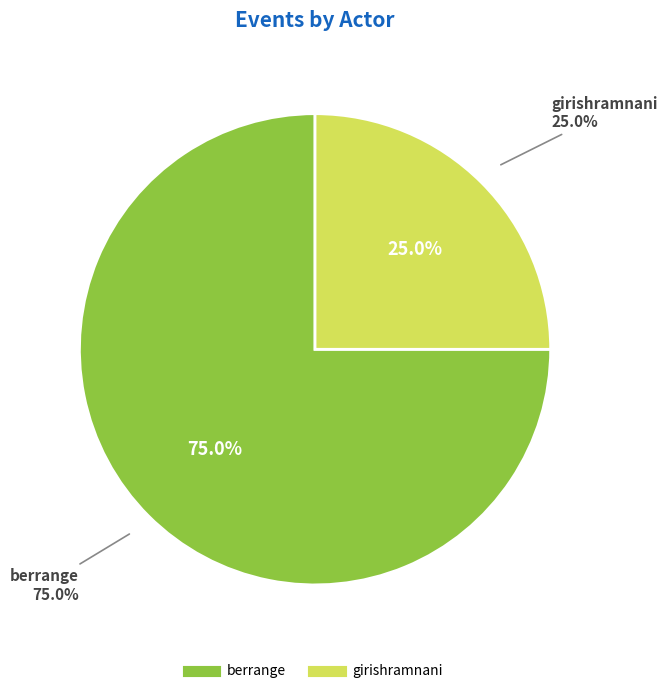

Does berrange account for over 50% of the chart?

Yes